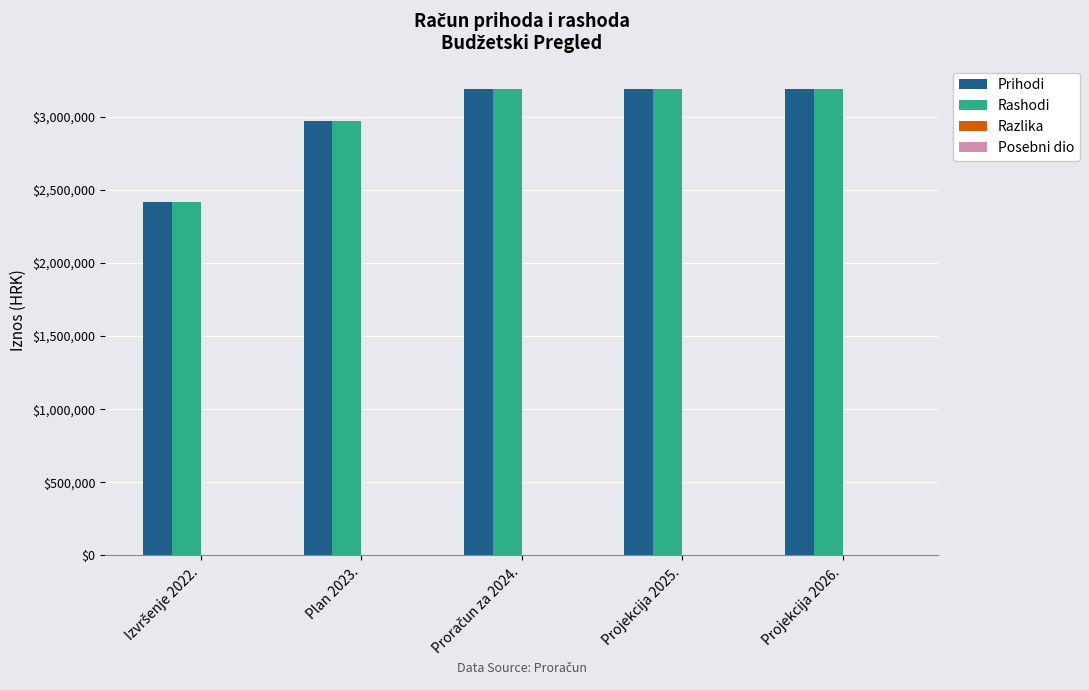

At which label is Rashodi closest to 2802089?

Plan 2023.